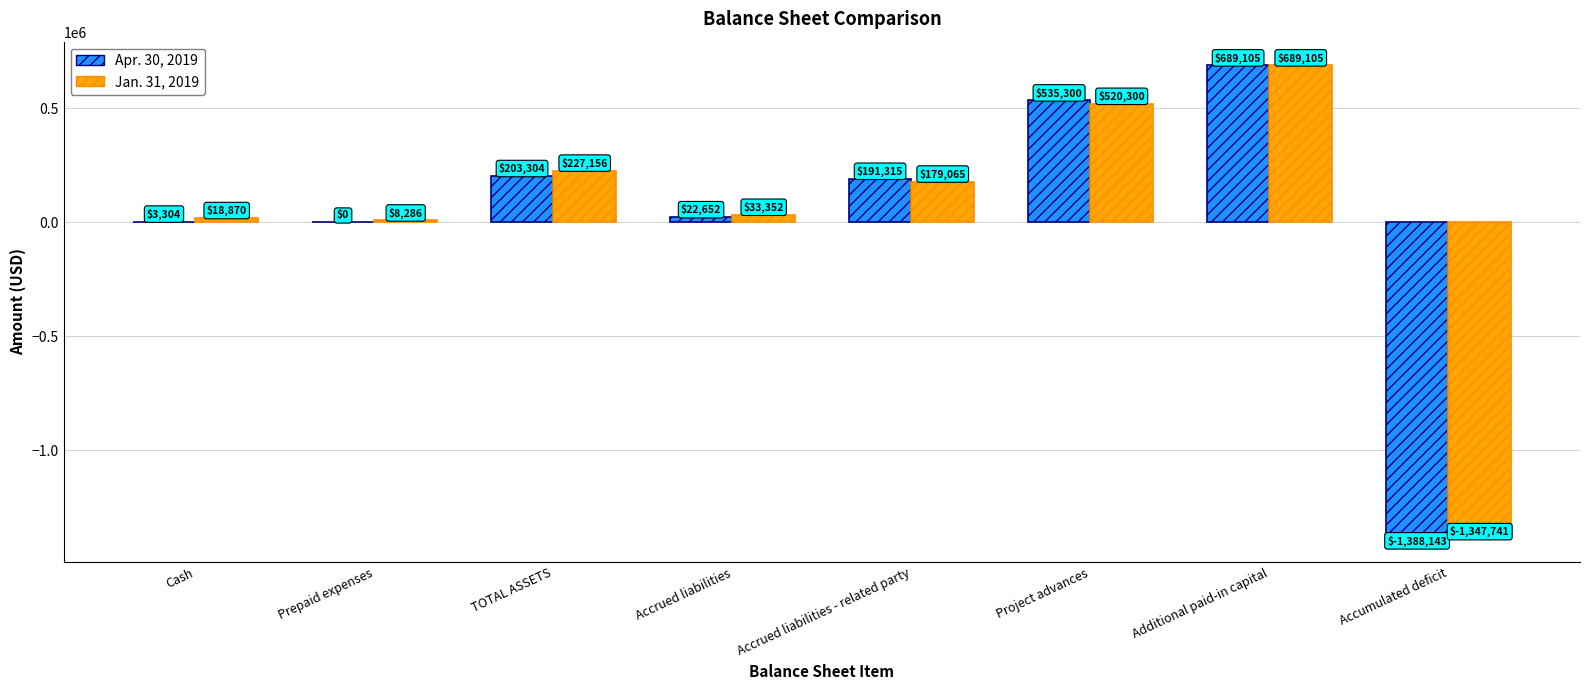

Reading left to right, extract all data points from this chart.

Apr. 30, 2019: Cash=3304	Prepaid expenses=0	TOTAL ASSETS=203304	Accrued liabilities=22652	Accrued liabilities - related party=191315	Project advances=535300	Additional paid-in capital=689105	Accumulated deficit=-1388143
Jan. 31, 2019: Cash=18870	Prepaid expenses=8286	TOTAL ASSETS=227156	Accrued liabilities=33352	Accrued liabilities - related party=179065	Project advances=520300	Additional paid-in capital=689105	Accumulated deficit=-1347741